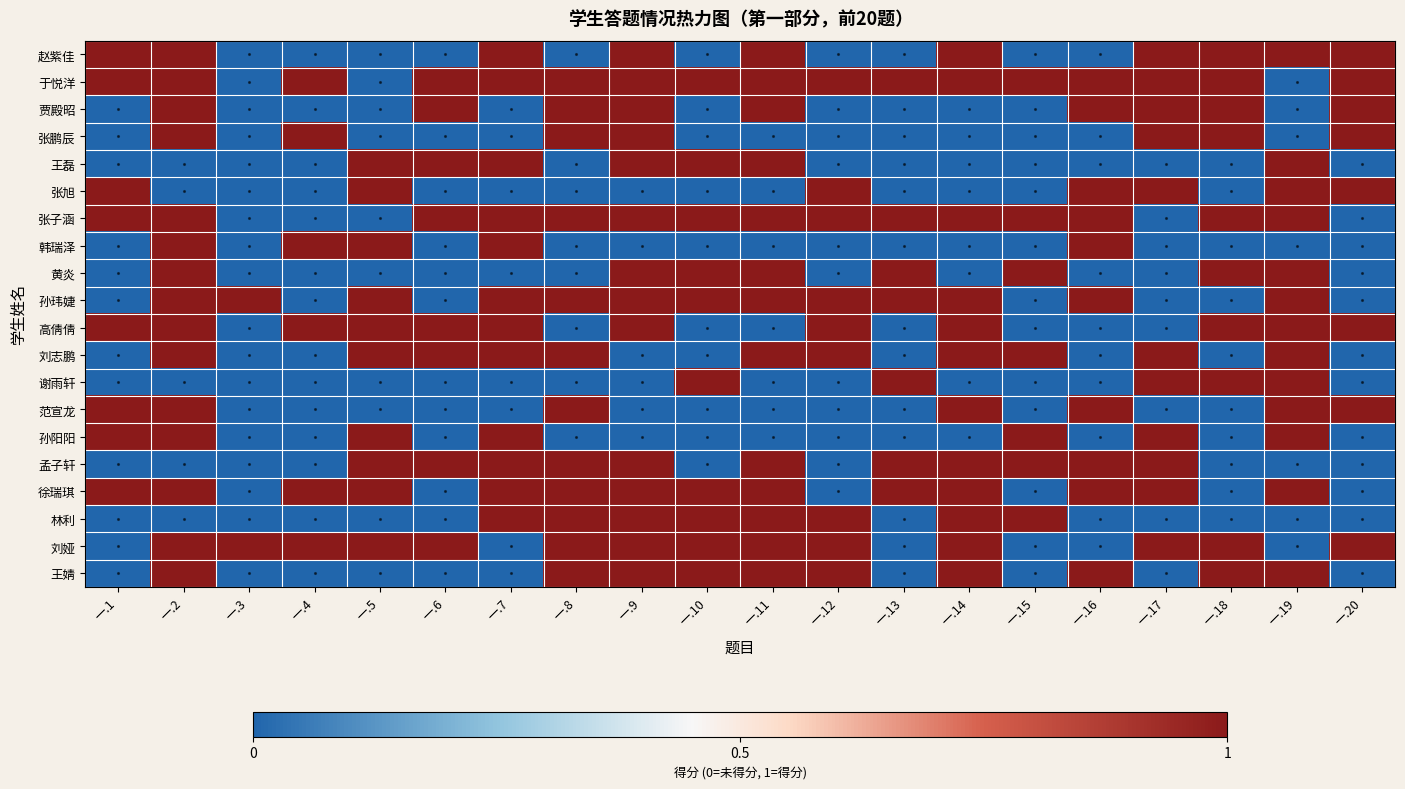

Which has a higher value, 一.16 or 一.14?

一.14